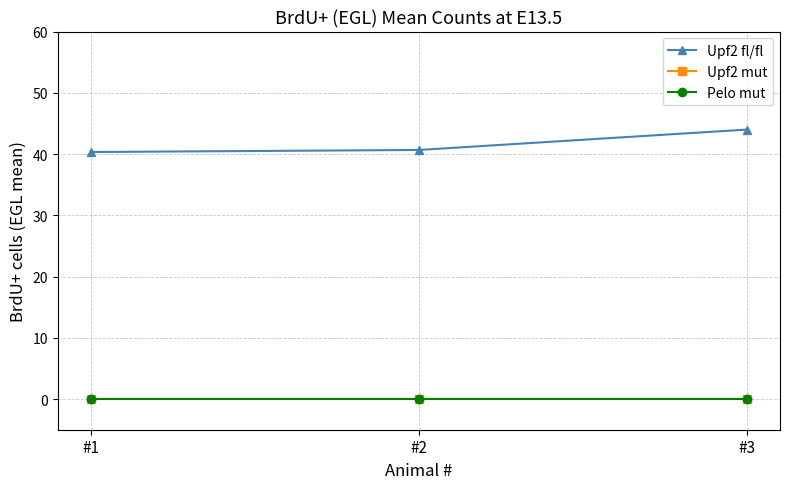

What is the difference between the second highest and minimum values in the Upf2 fl/fl series?

0.3